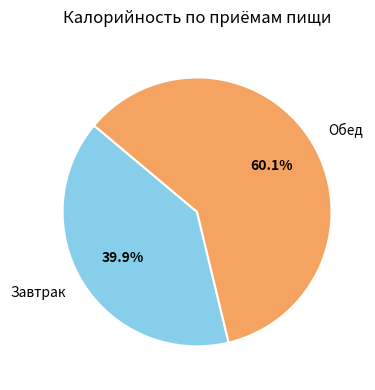

What is the total percentage of Обед and Завтрак?

100.0%